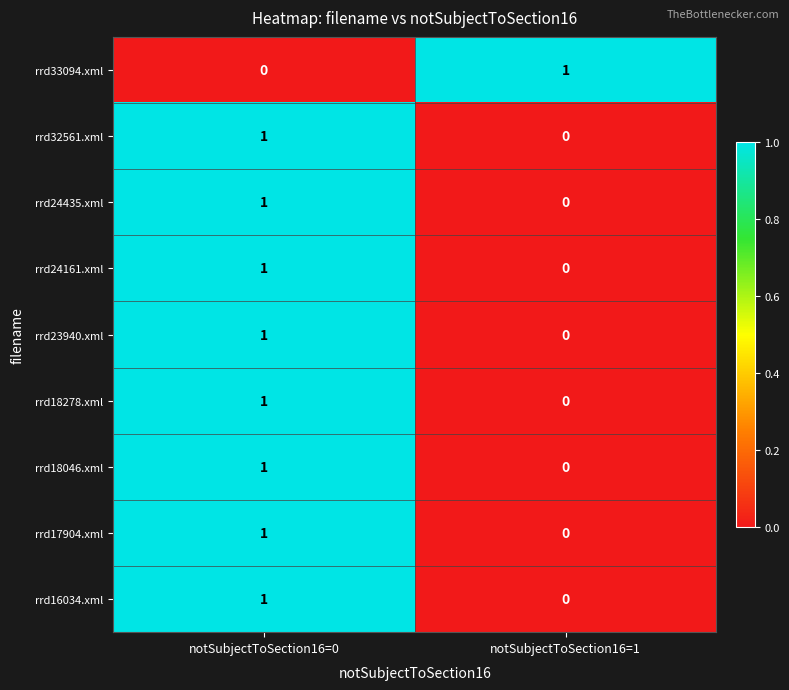

At which category is the sum across all series the highest?

notSubjectToSection16=0